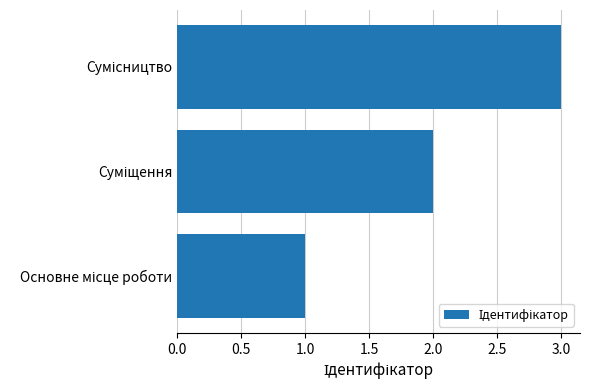

What is the maximum value shown in the chart?

3